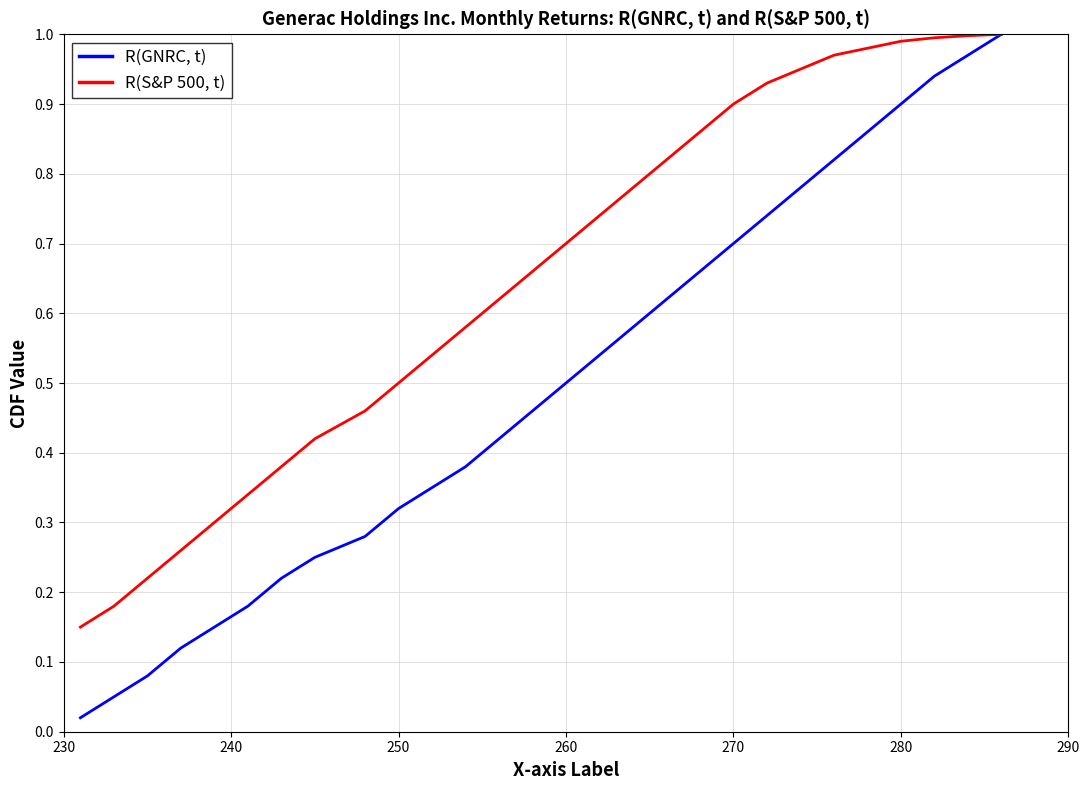

Which series has the largest range (max minus min)?

R(GNRC, t)